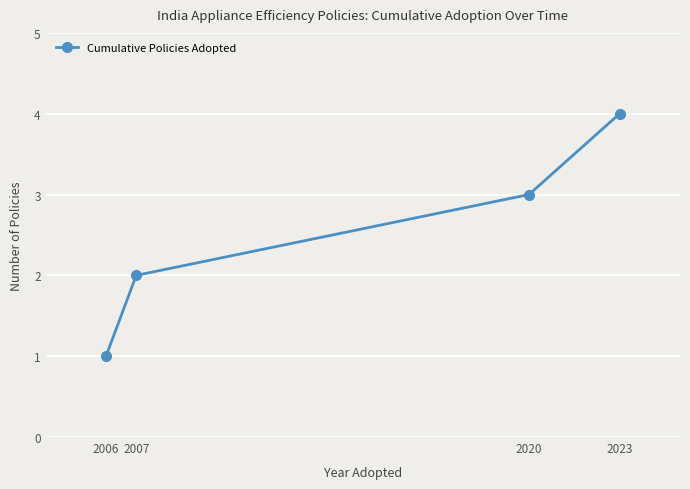

Which has a higher value, 2020 or 2006?

2020